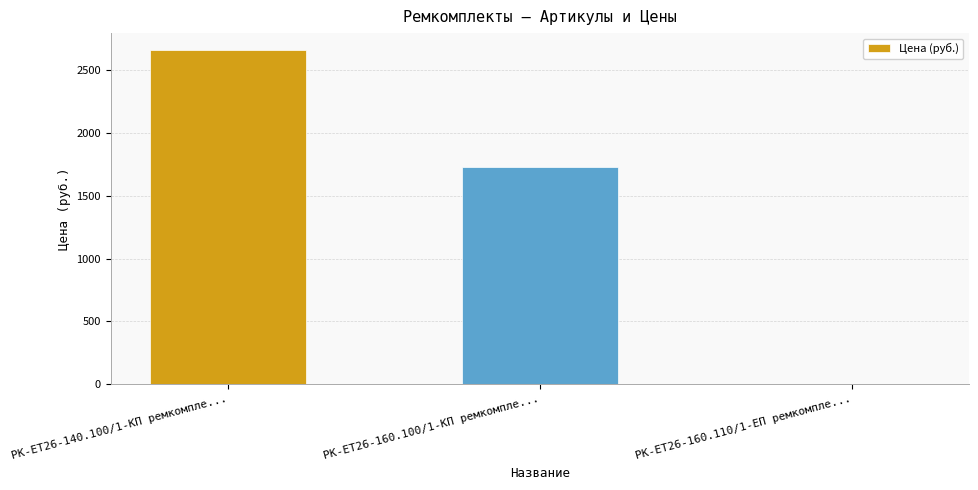

Is it true that the value at РК-ЕТ26-160.110/1-ЕП ремкомпле... is 0.0?

True